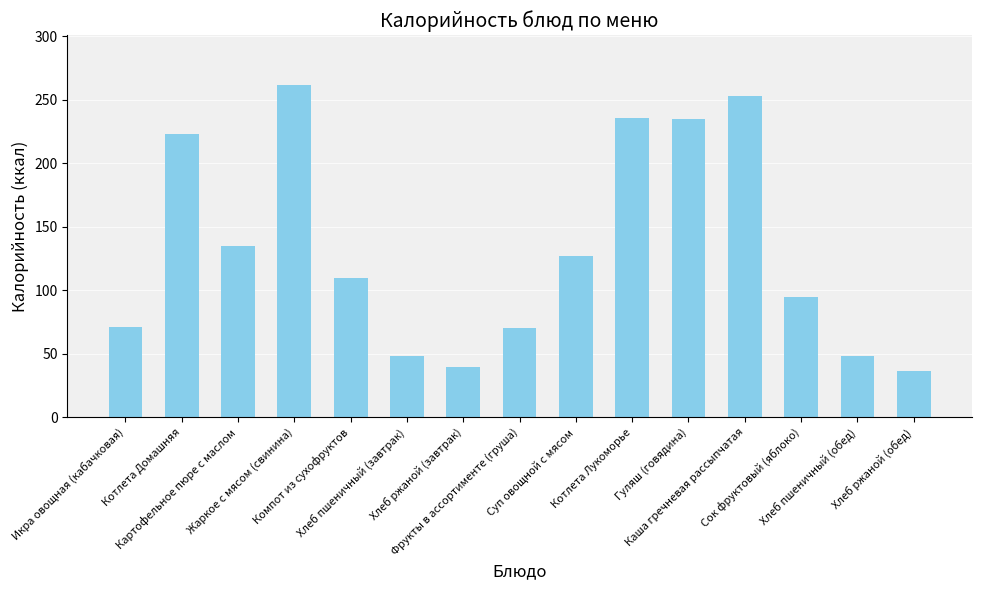

What is the value of the 1st bar from the left?

70.8